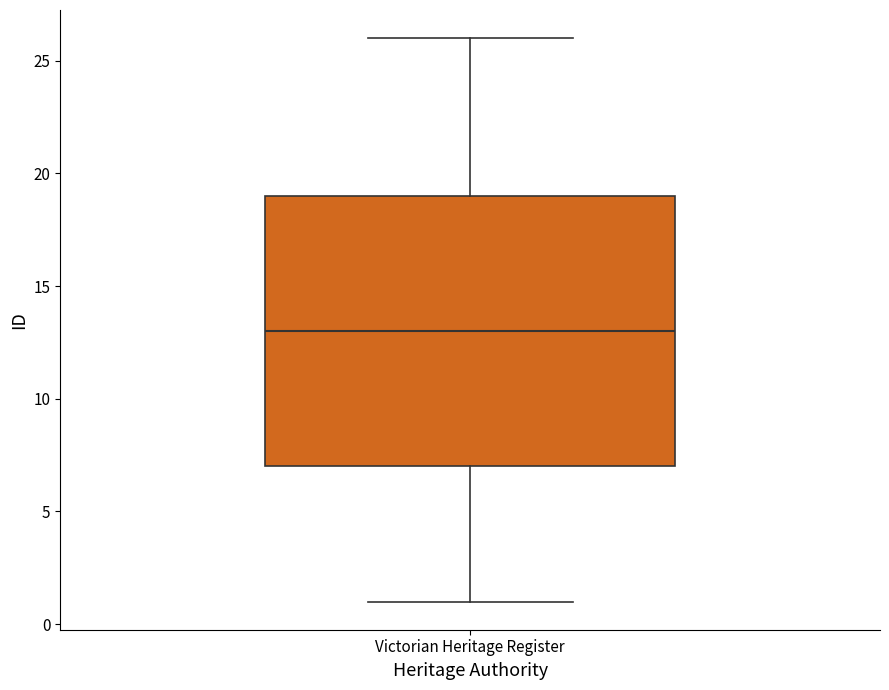

Transcribe this box plot: give where the median line is, the range the box spans, and where the two whiskers end, as read against the y-axis. The values are not printed on the chart, so give them approximately, as read against the axis.

median 13, box 7 to 19, whiskers 1 to 26